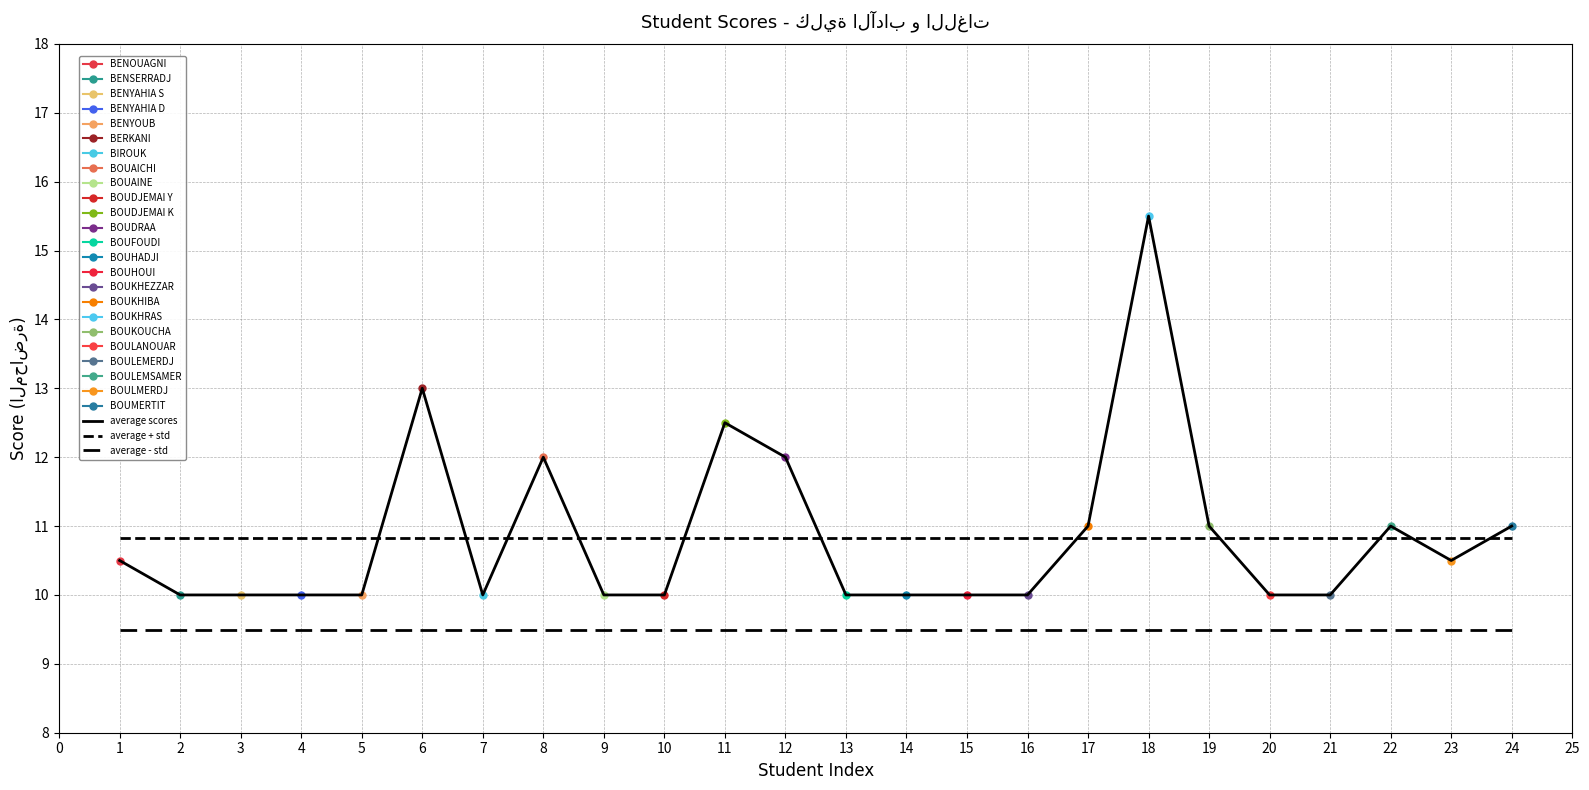

Is it true that average scores equals 11.0 at 17?

True